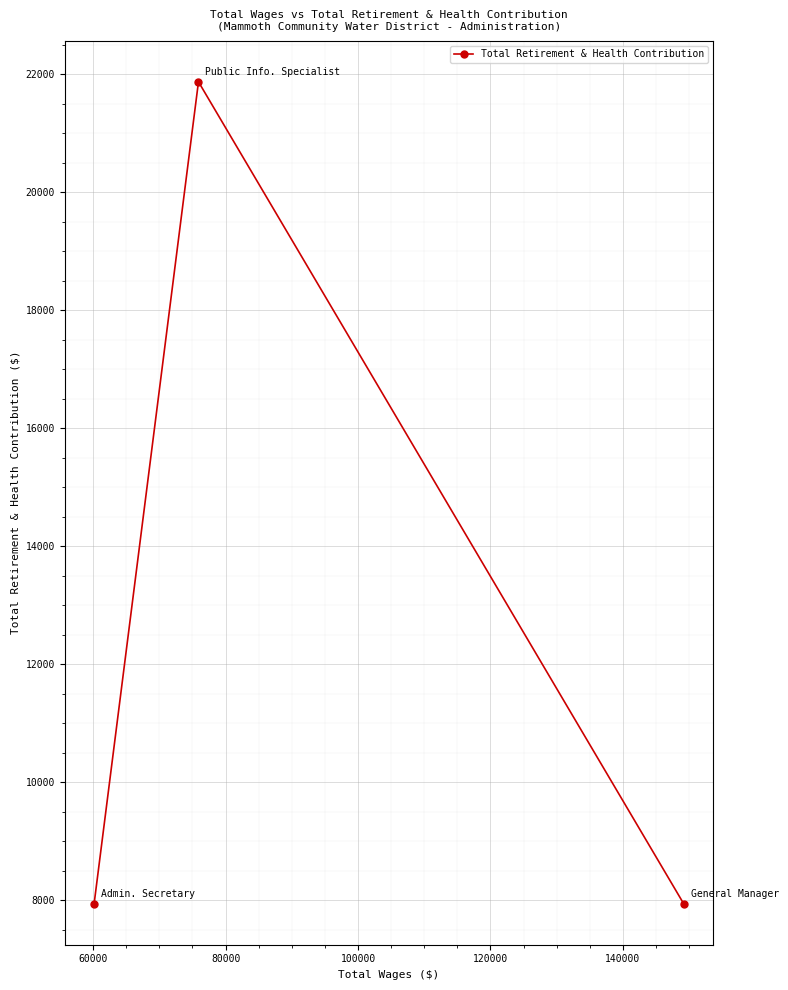

What is the difference between the maximum and second lowest values?

13932